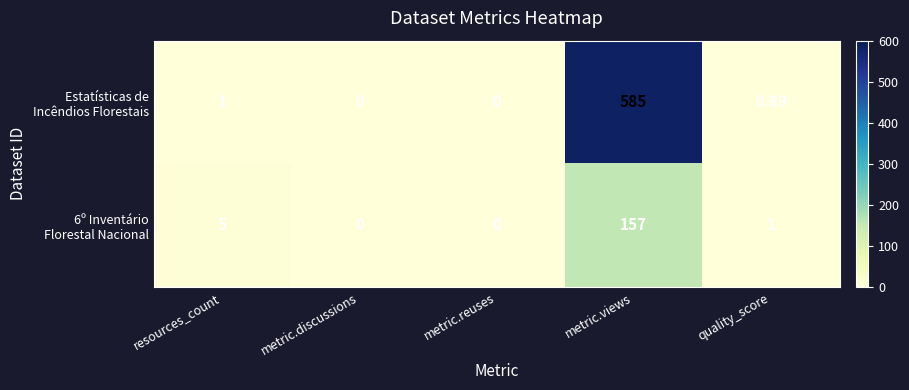

At which category is the sum across all series the highest?

metric.views